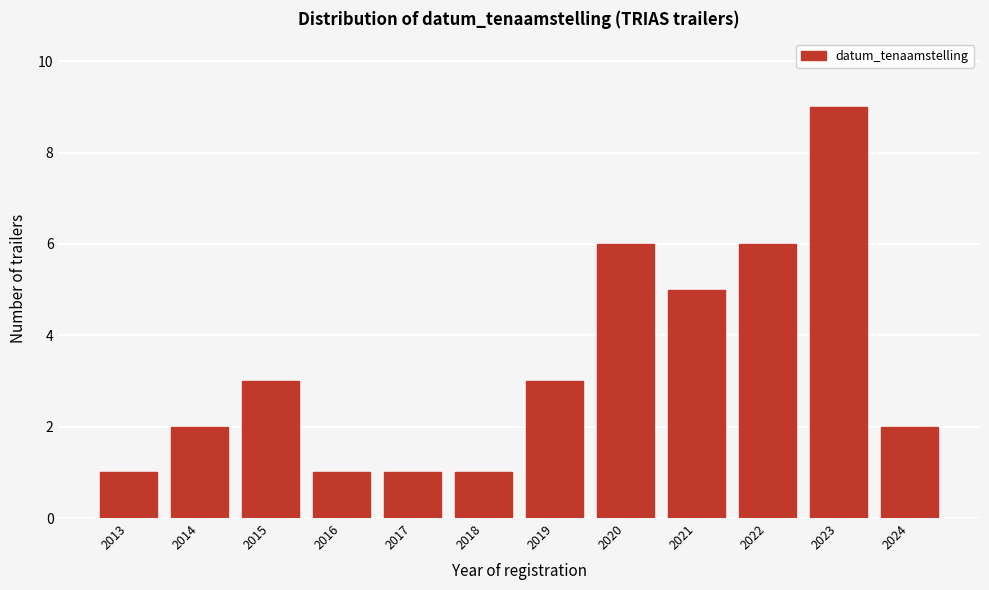

Reading left to right, transcribe this chart: for each bar, give the range it covers on the x-axis and its height. The values are not printed on the chart, so give them approximately, as read against the axis.

2012.5 to 2013.5: 1
2013.5 to 2014.5: 2
2014.5 to 2015.5: 3
2015.5 to 2016.5: 1
2016.5 to 2017.5: 1
2017.5 to 2018.5: 1
2018.5 to 2019.5: 3
2019.5 to 2020.5: 6
2020.5 to 2021.5: 5
2021.5 to 2022.5: 6
2022.5 to 2023.5: 9
2023.5 to 2024.5: 2